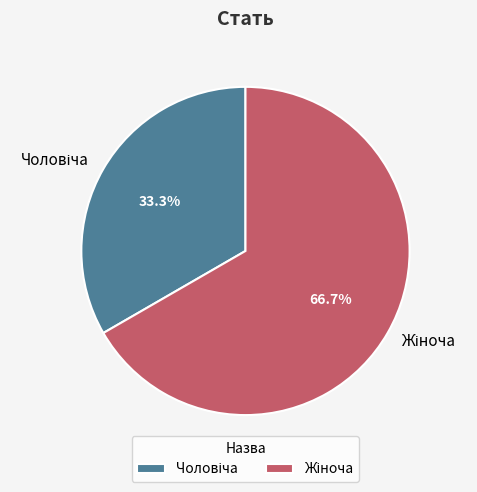

How many slices are in this pie chart?

2